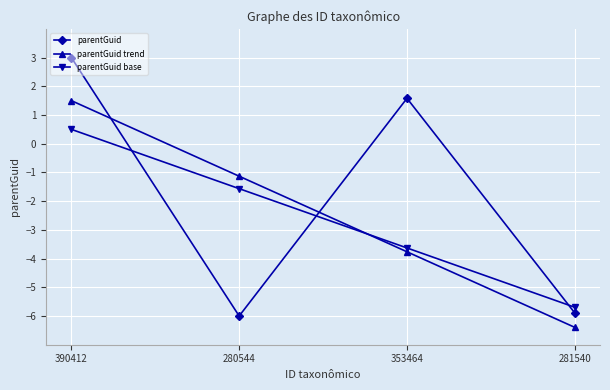

Which series has the widest spread of values?

parentGuid